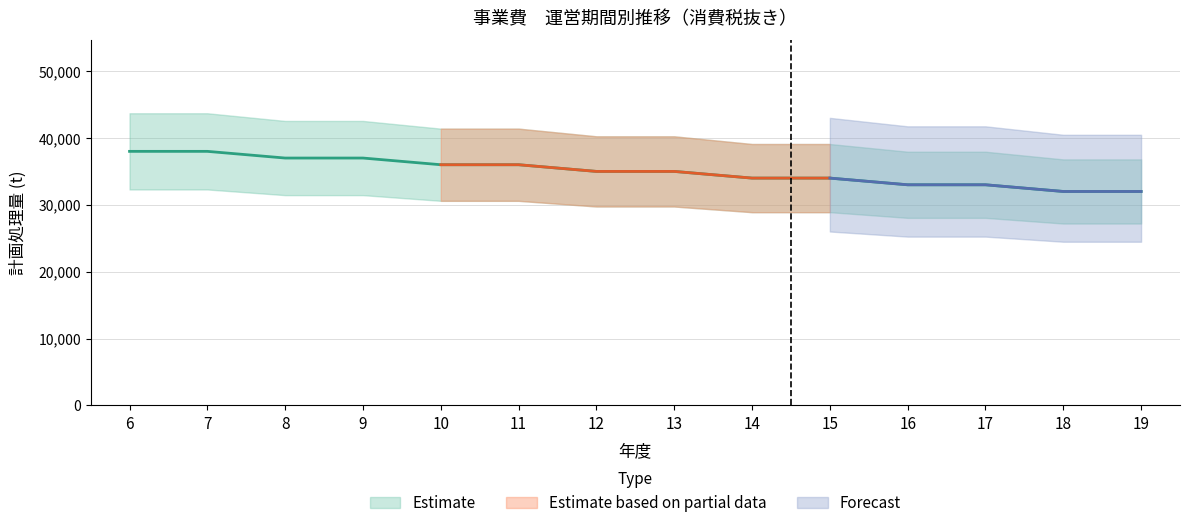

The value of 計画処理量(t) at 11 is 36000. True or false?

True